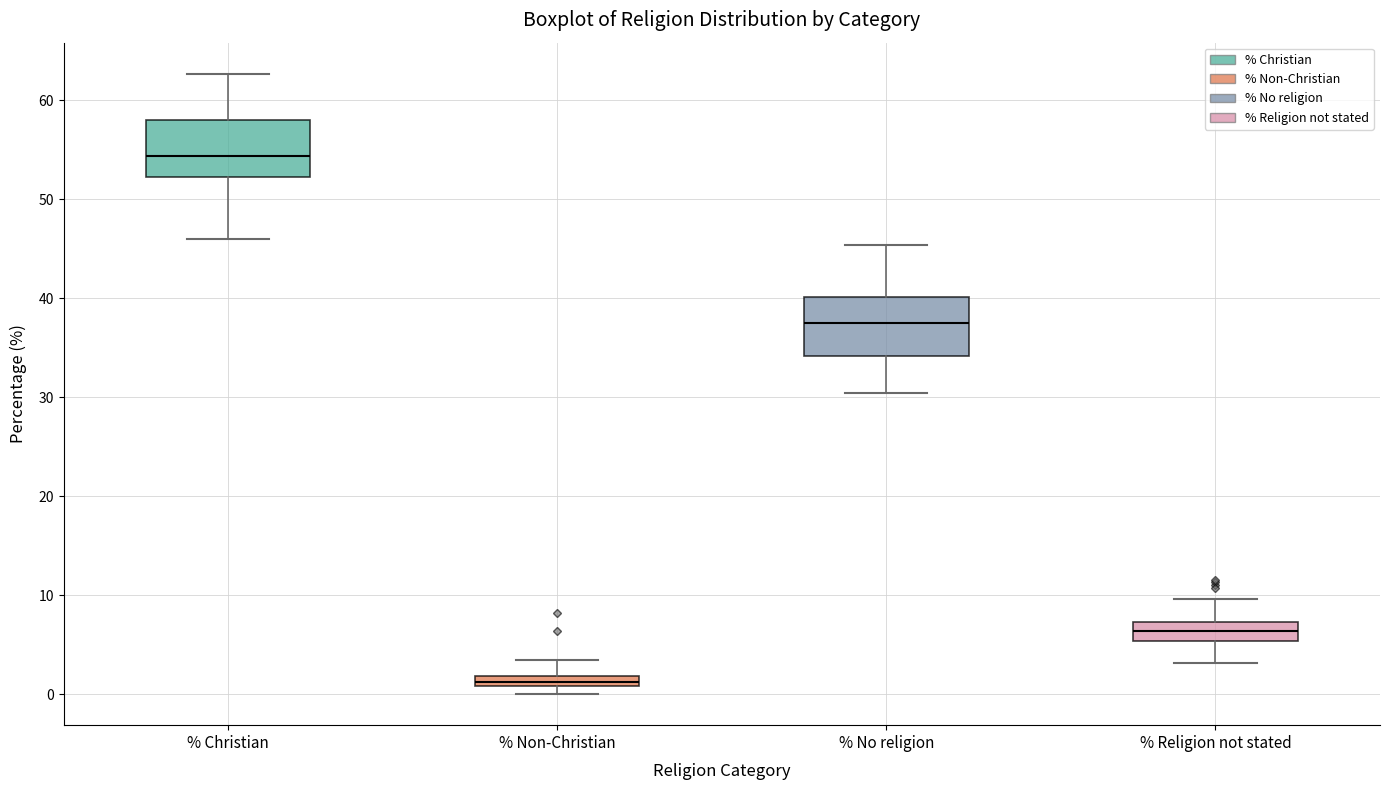

Which box has the lowest median line?

% Non-Christian